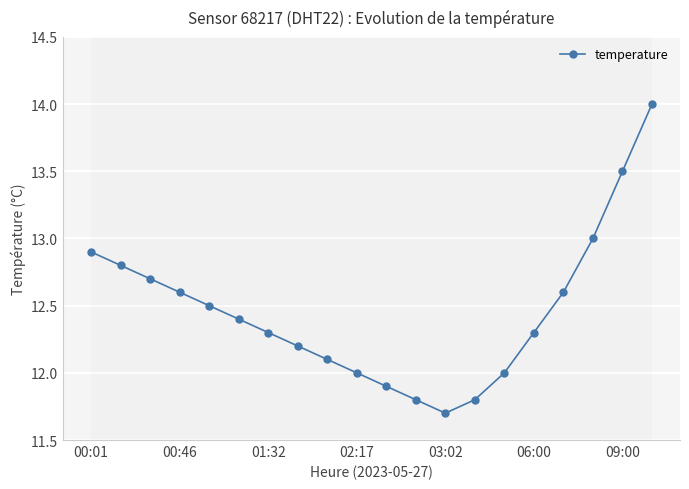

What is the sum of all values?

249.1